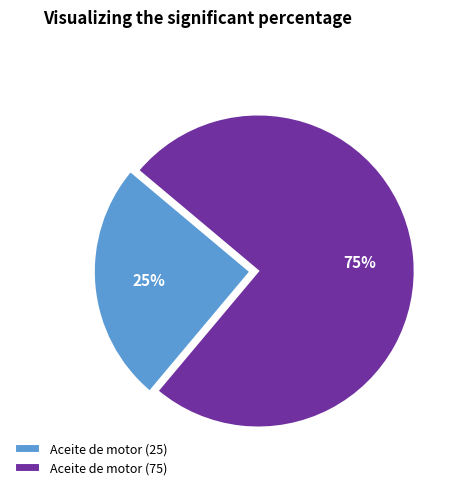

To the nearest percent, what is the average slice percentage?

50%